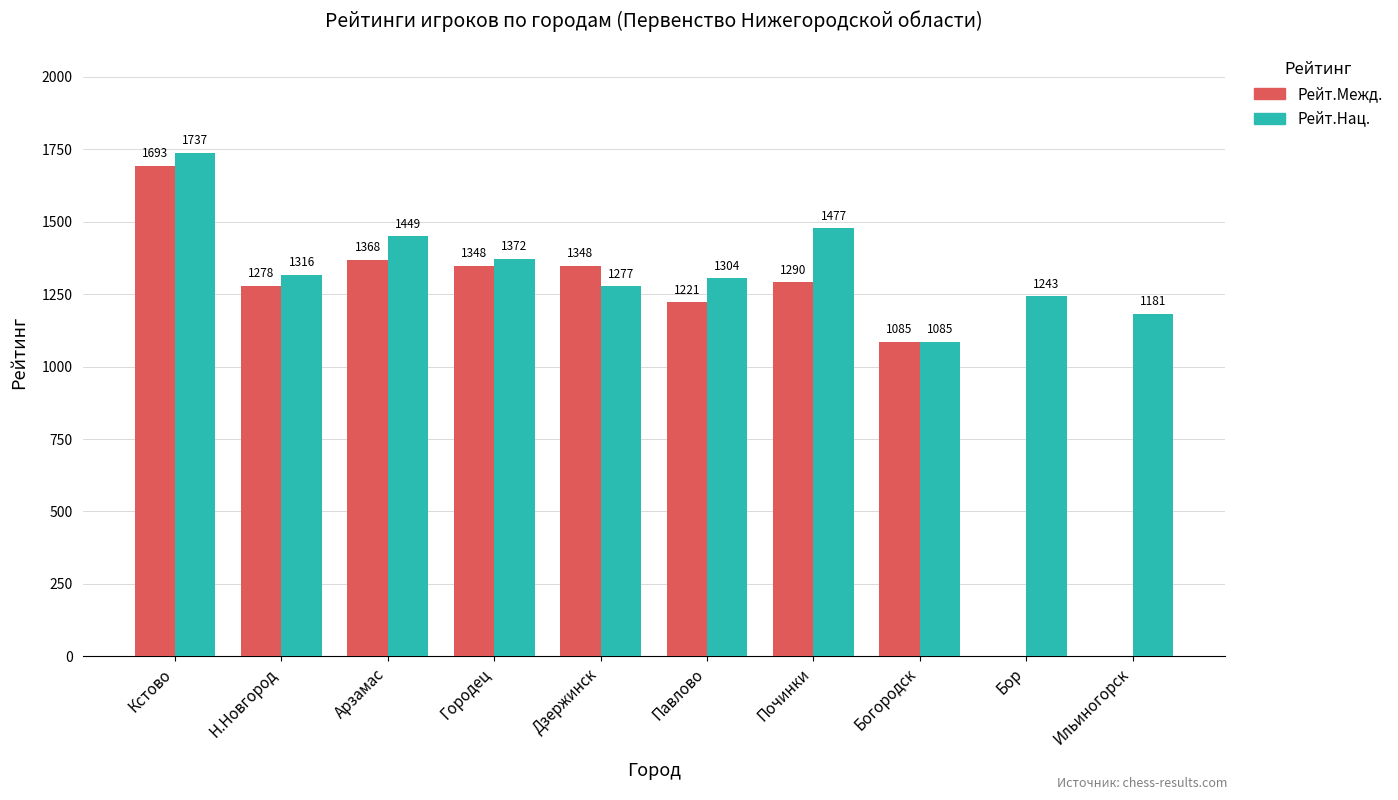

What is the greatest value displayed?

1737